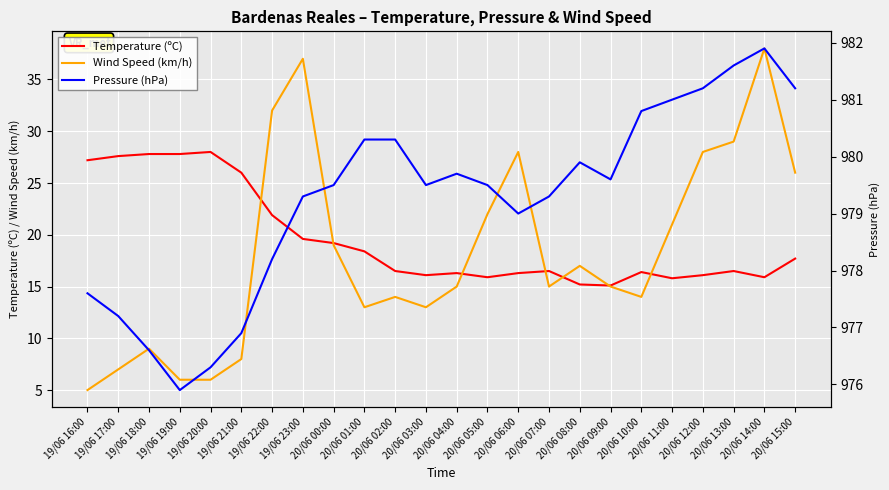

Which series has the largest range (max minus min)?

Wind Speed (km/h)